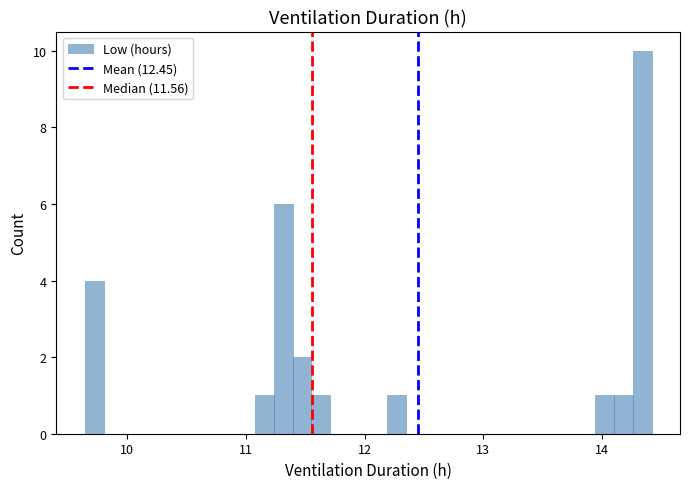

Around what value on the x-axis is the tallest bar? Give the approximate position of its centre, as read against the axis.

14.3